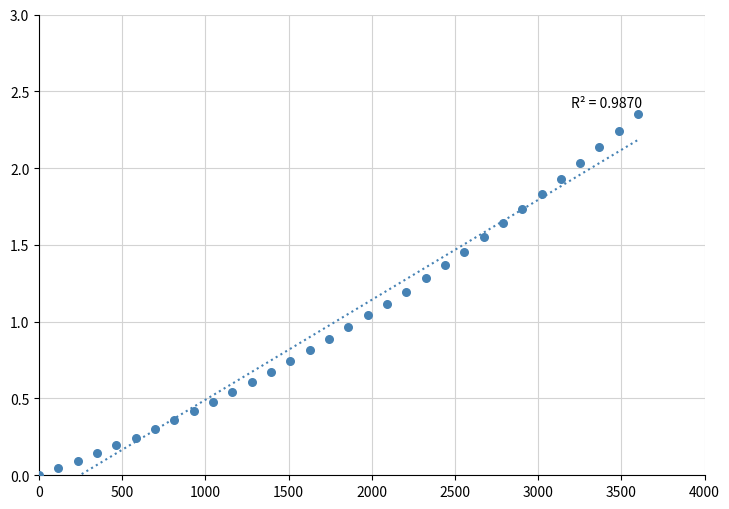

What is the range of X values (max minus min)?

3600.0